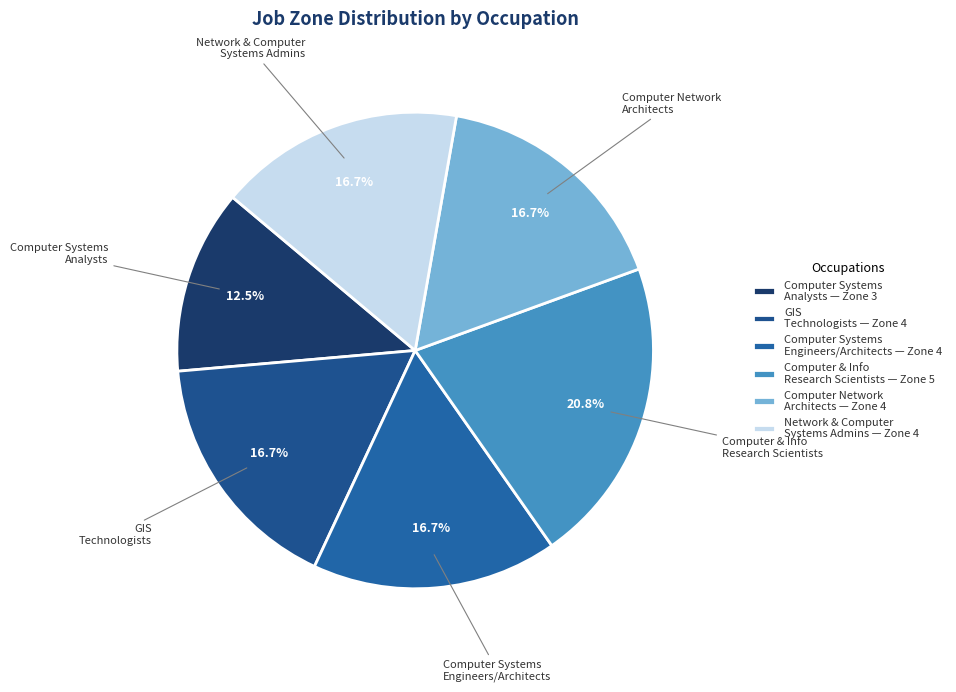

Which slice is the smallest?

Computer Systems Analysts — Zone 3